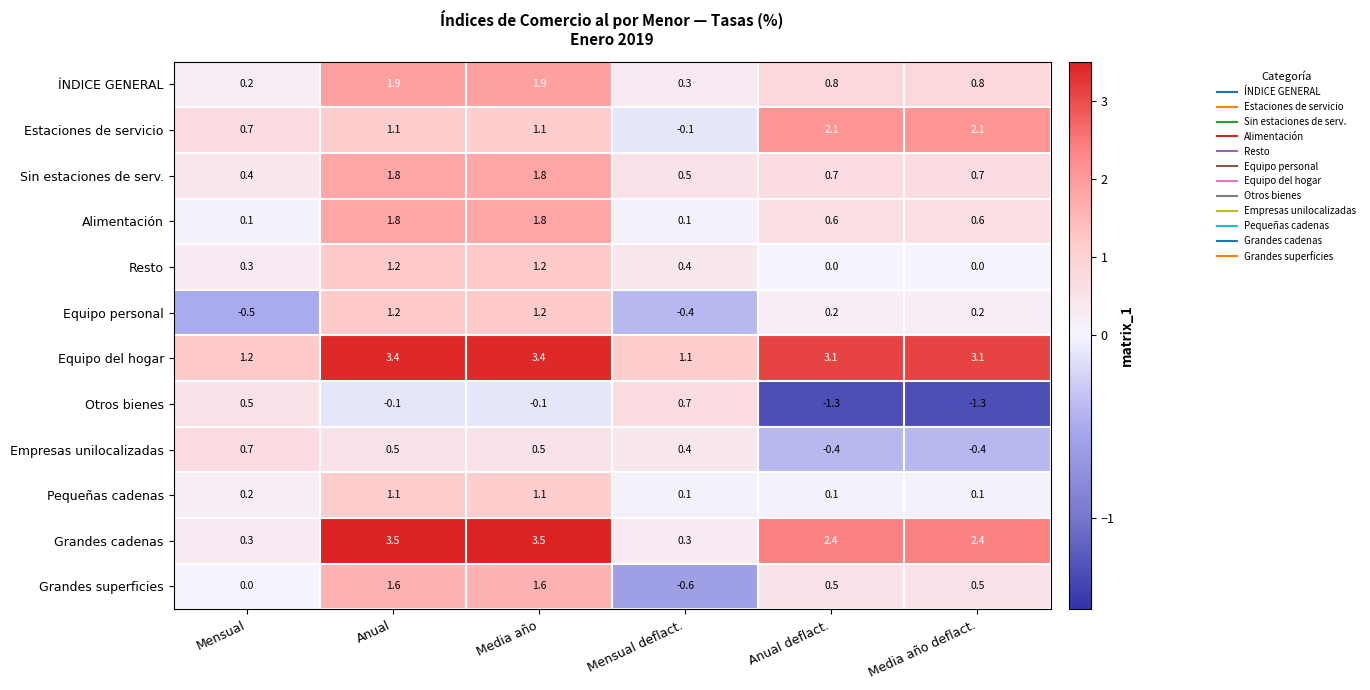

Which series has the largest total across all categories?

Equipo del hogar